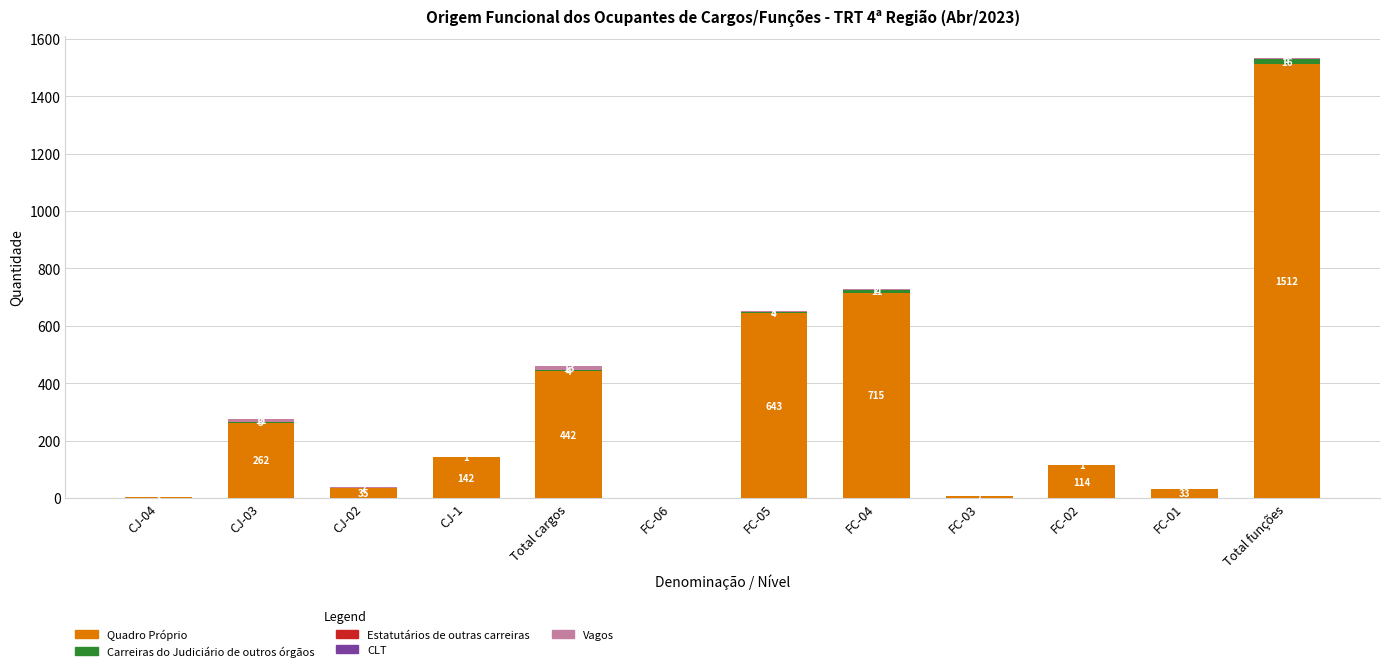

At which category is the sum across all series the highest?

Total funções